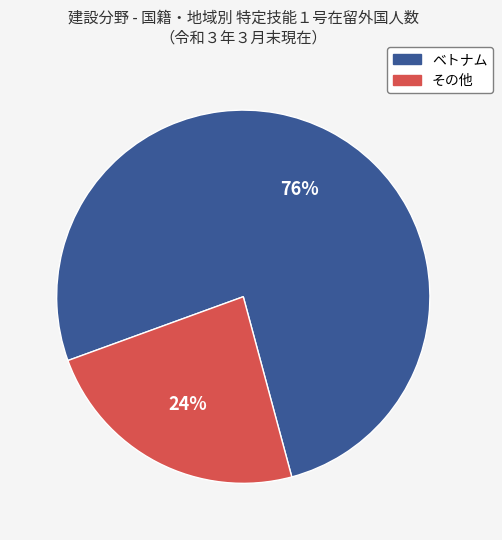

Is there any slice that represents more than half of the pie?

Yes